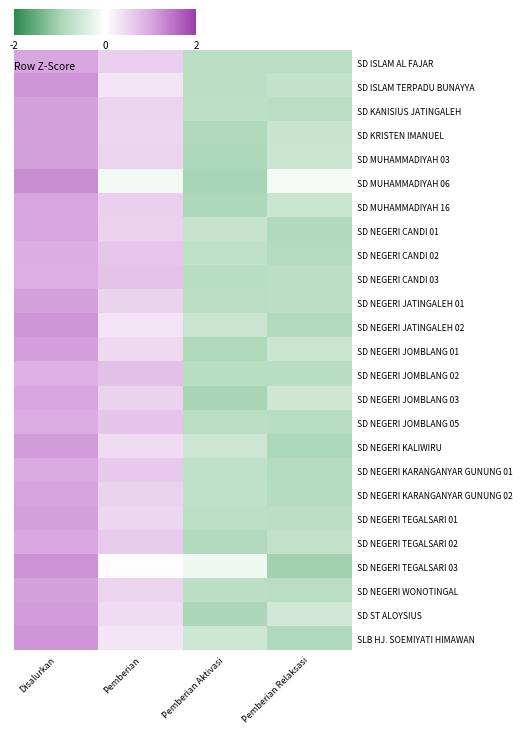

How many categories are shown in the chart?

4